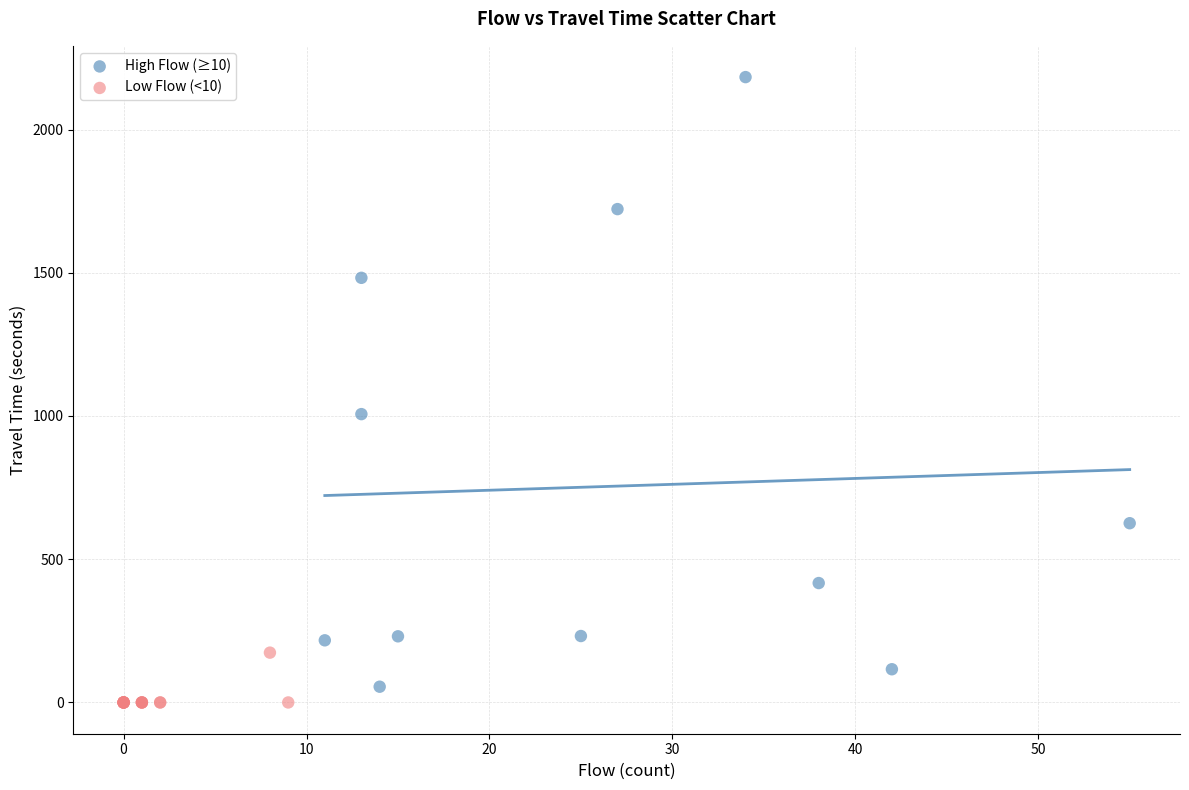

Which series contains the highest Y value?

High Flow (≥10)